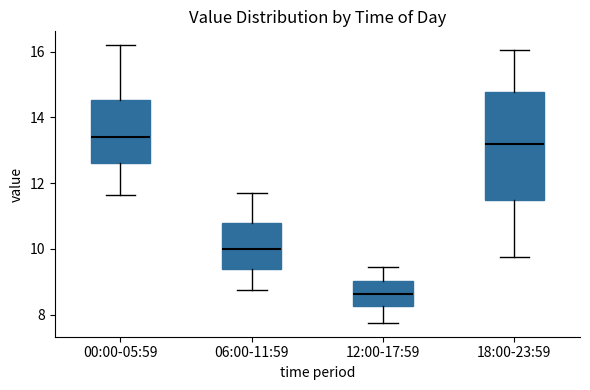

Reading left to right, transcribe this box plot: for each box, give where its median line is, the range the box spans, and where its two whiskers end, as read against the y-axis. The values are not printed on the chart, so give them approximately, as read against the axis.

00:00-05:59: median 13.4, box 12.6 to 14.6, whiskers 11.6 to 16.2
06:00-11:59: median 10.0, box 9.4 to 10.8, whiskers 8.8 to 11.8
12:00-17:59: median 8.6, box 8.2 to 9.0, whiskers 7.8 to 9.4
18:00-23:59: median 13.2, box 11.4 to 14.8, whiskers 9.8 to 16.0